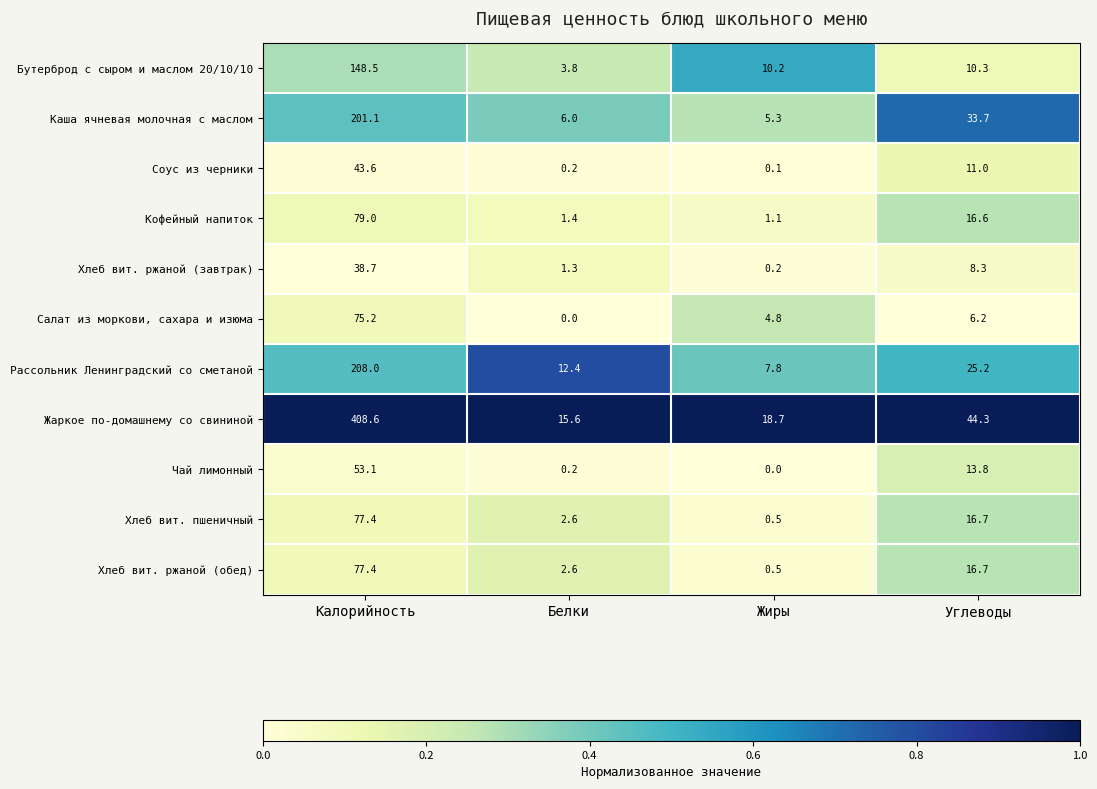

At which label does Салат из моркови, сахара и изюма reach its peak?

Калорийность